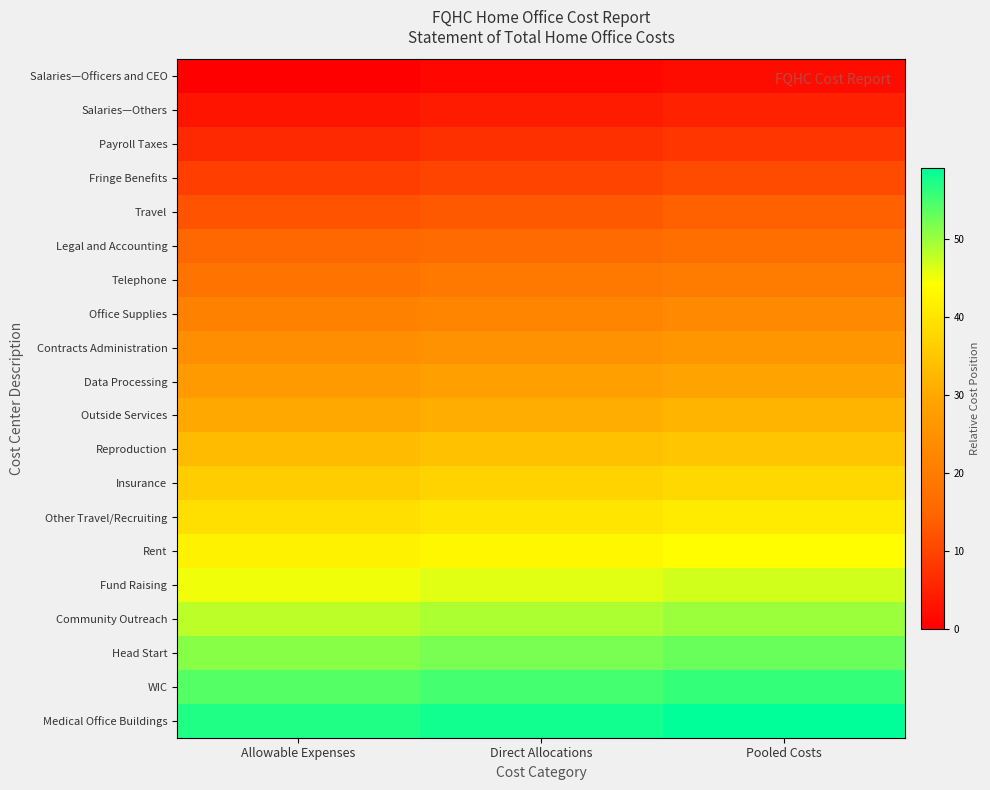

Rank the series at Allowable Expenses from highest to lowest value.

Medical Office Buildings, WIC, Head Start, Community Outreach, Fund Raising, Rent, Other Travel/Recruiting, Insurance, Reproduction, Outside Services, Data Processing, Contracts Administration, Office Supplies, Telephone, Legal and Accounting, Travel, Fringe Benefits, Payroll Taxes, Salaries—Others, Salaries—Officers and CEO